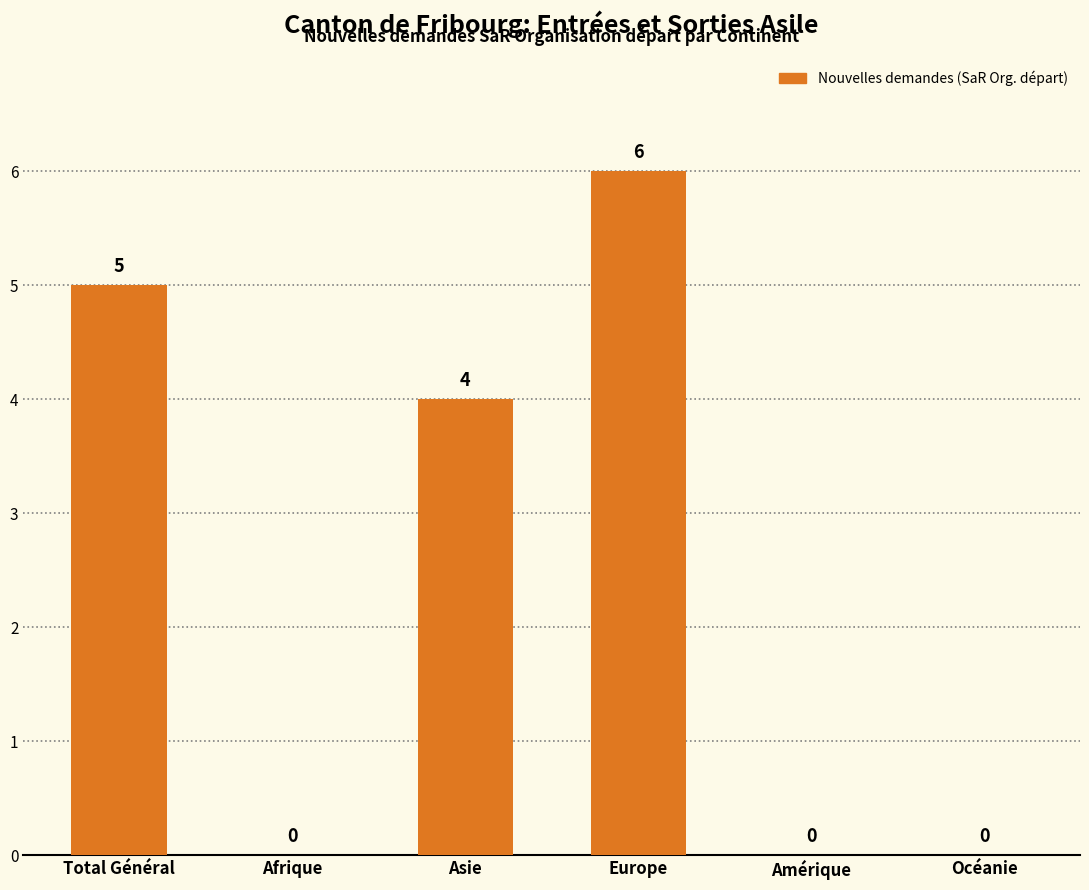

What is the change in value from Afrique to Europe?

+6